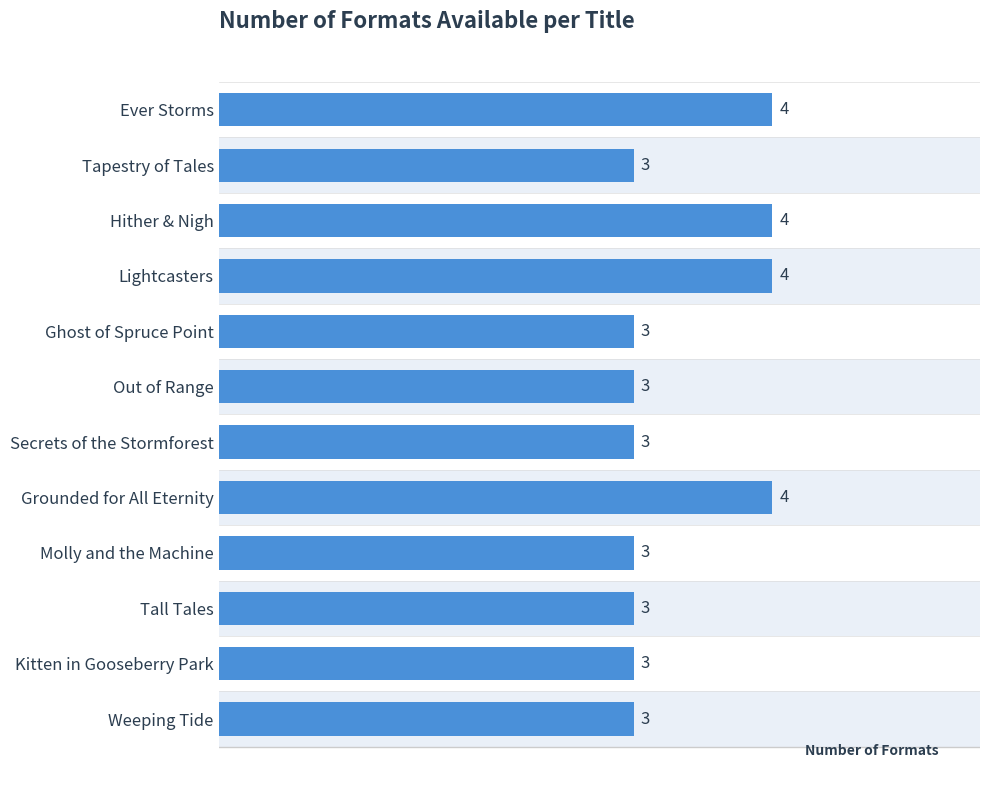

How many values are between 3 and 4?

12